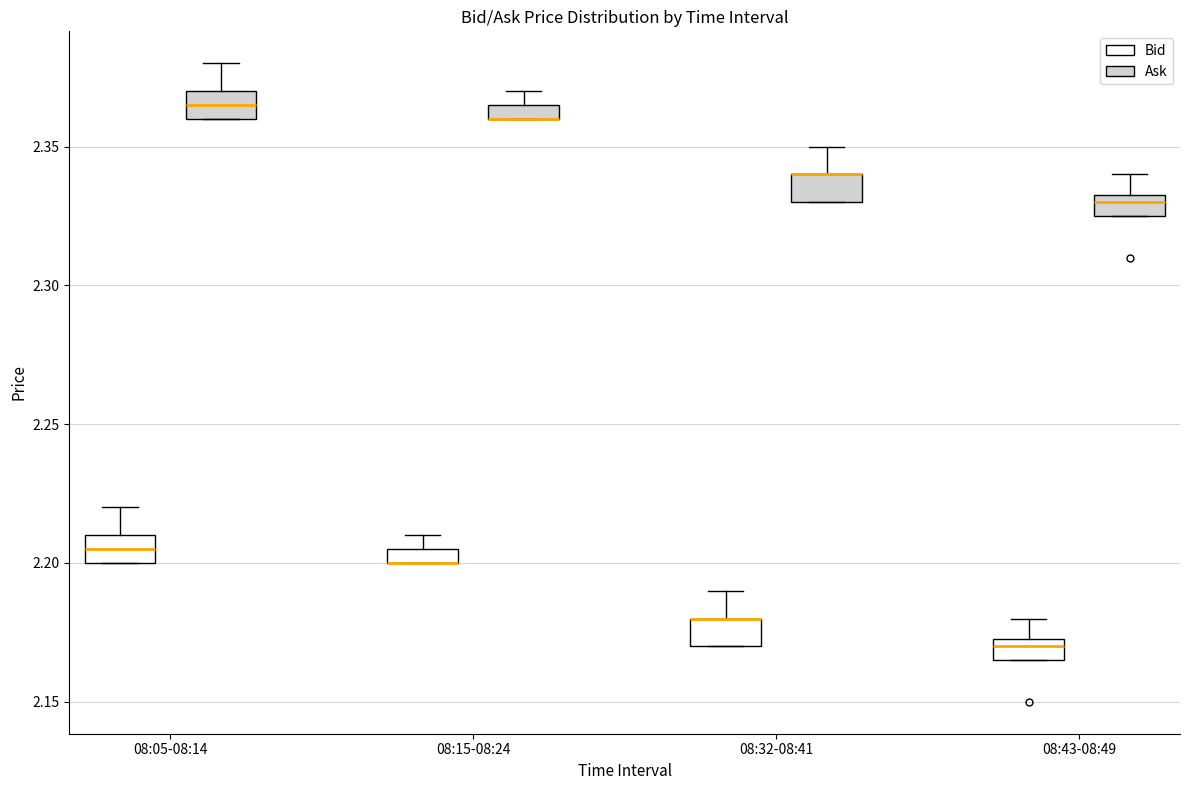

Where does the upper whisker of the box for 08:43-08:49 (Bid) end on the y-axis? The values are not printed on the chart, so give them approximately, as read against the axis.

2.180